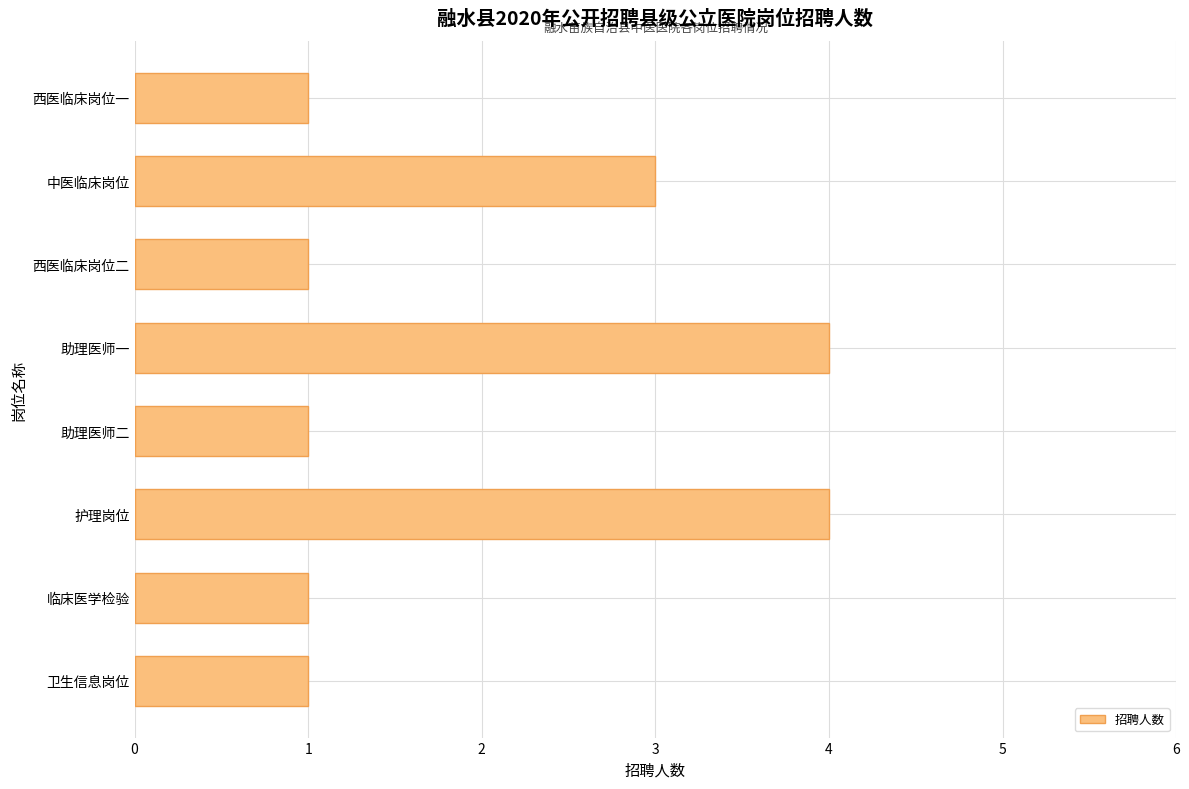

How many data points does each series have?

8